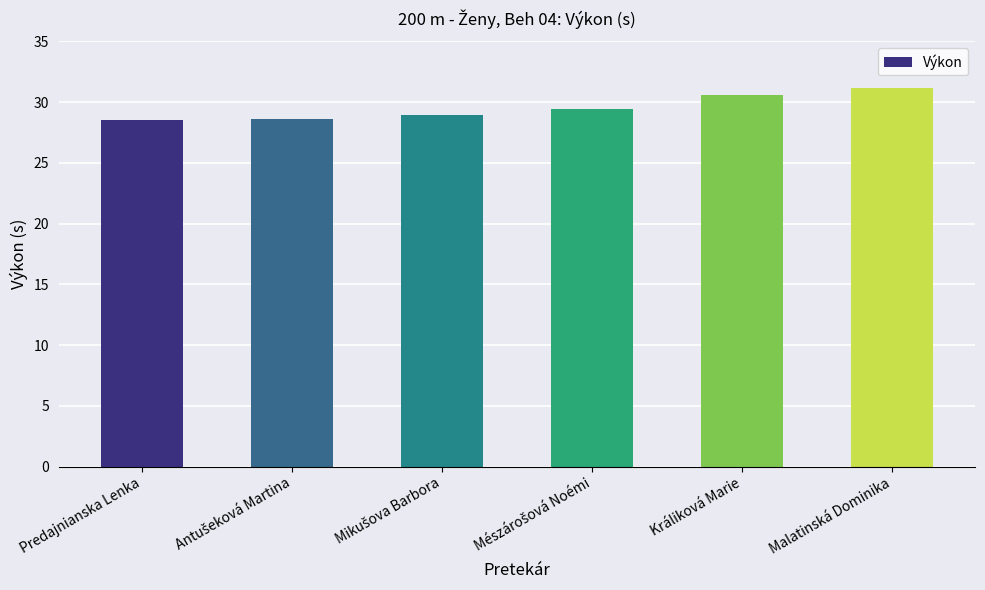

What is the value of the 2nd bar from the left?

28.6